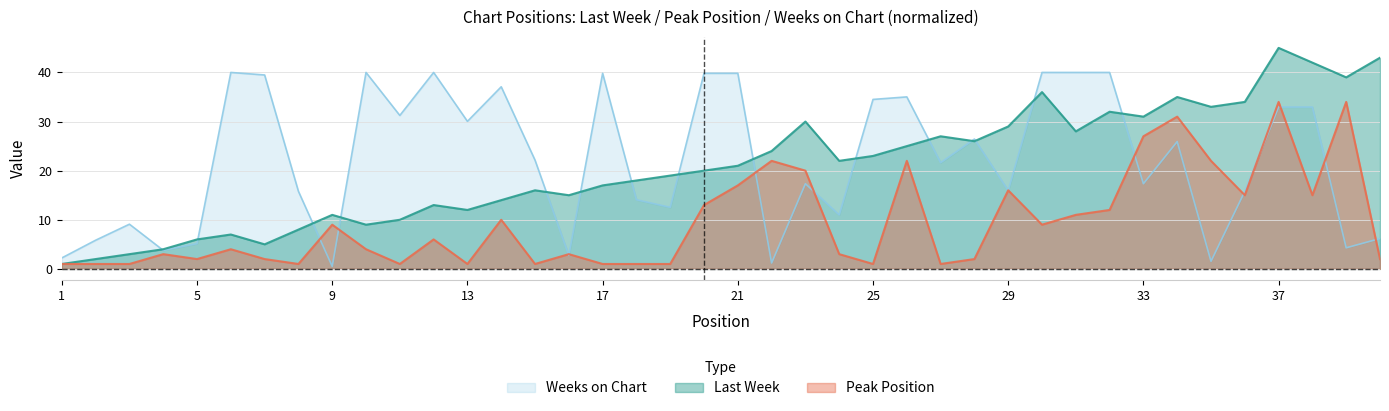

Is it true that Last Week equals 53.4 at 33?

False